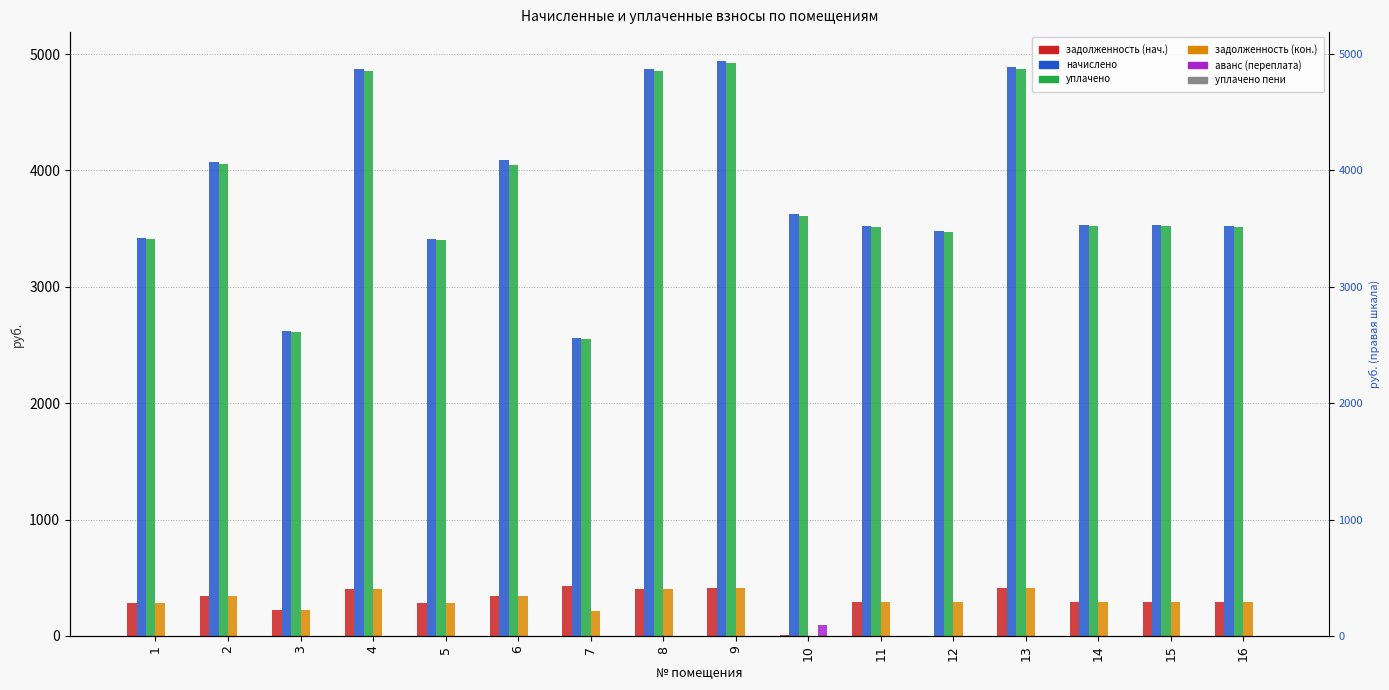

What is the value of the задолженность bar at the 15th from the left?

294.5